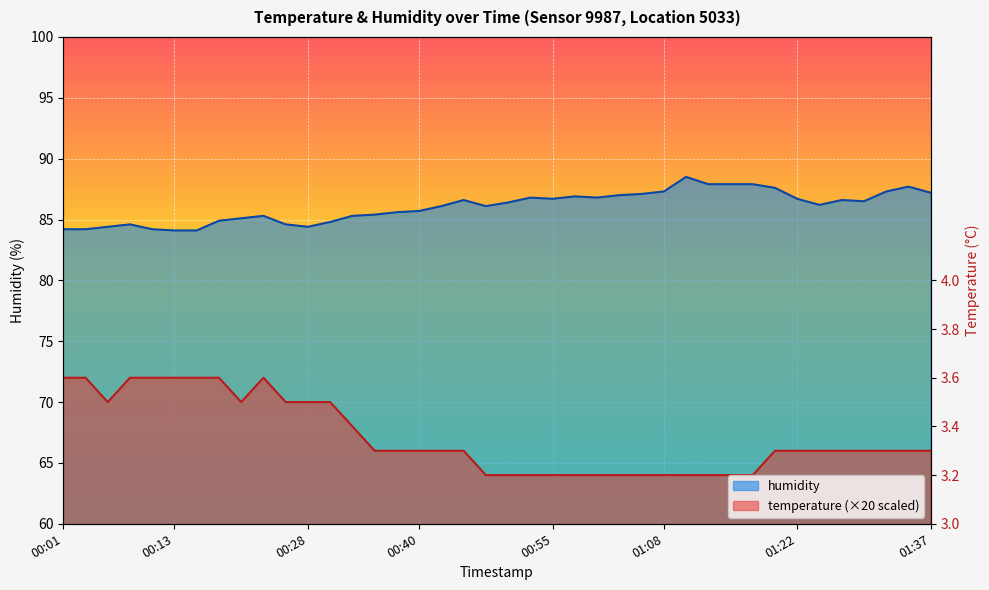

What is the value of the humidity point at the 40th from the left?

87.2